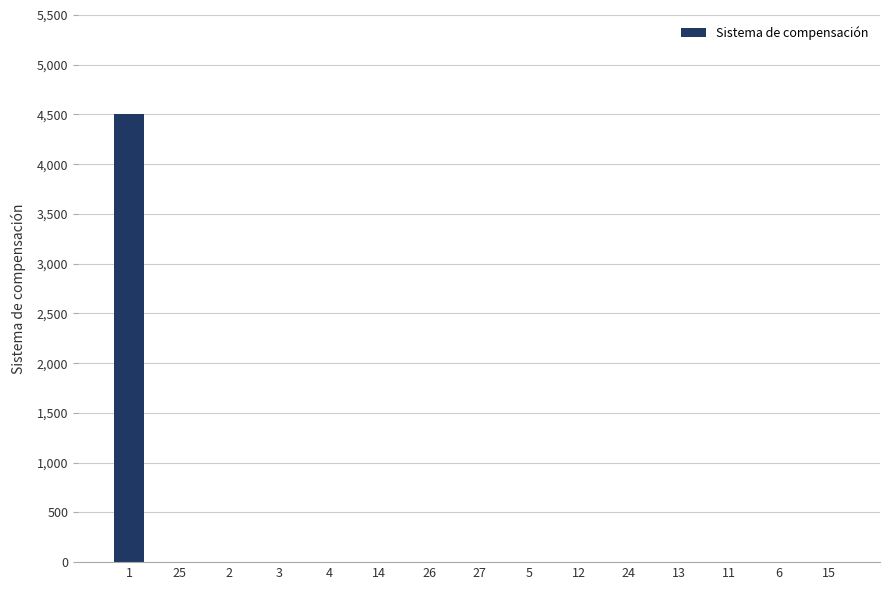

Is it true that the value at 12 is 0?

True